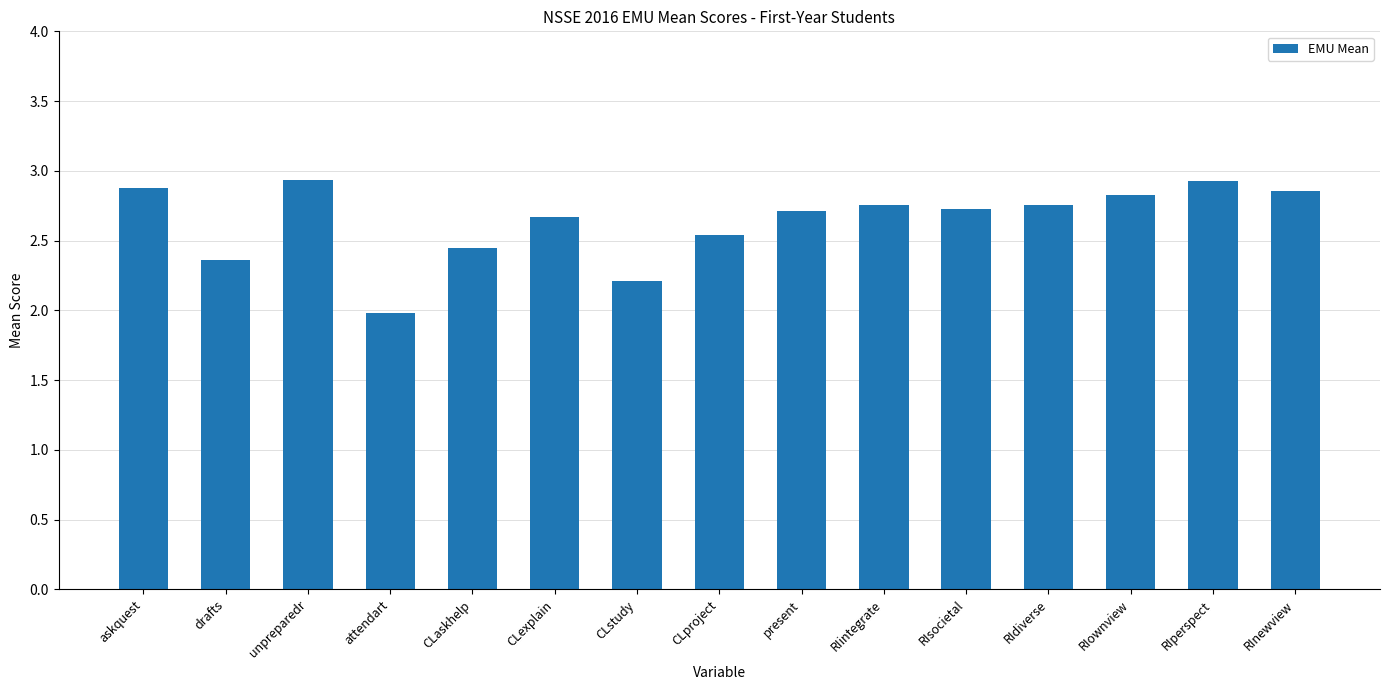

The chart shows a value of 2.9 at askquest. True or false?

True